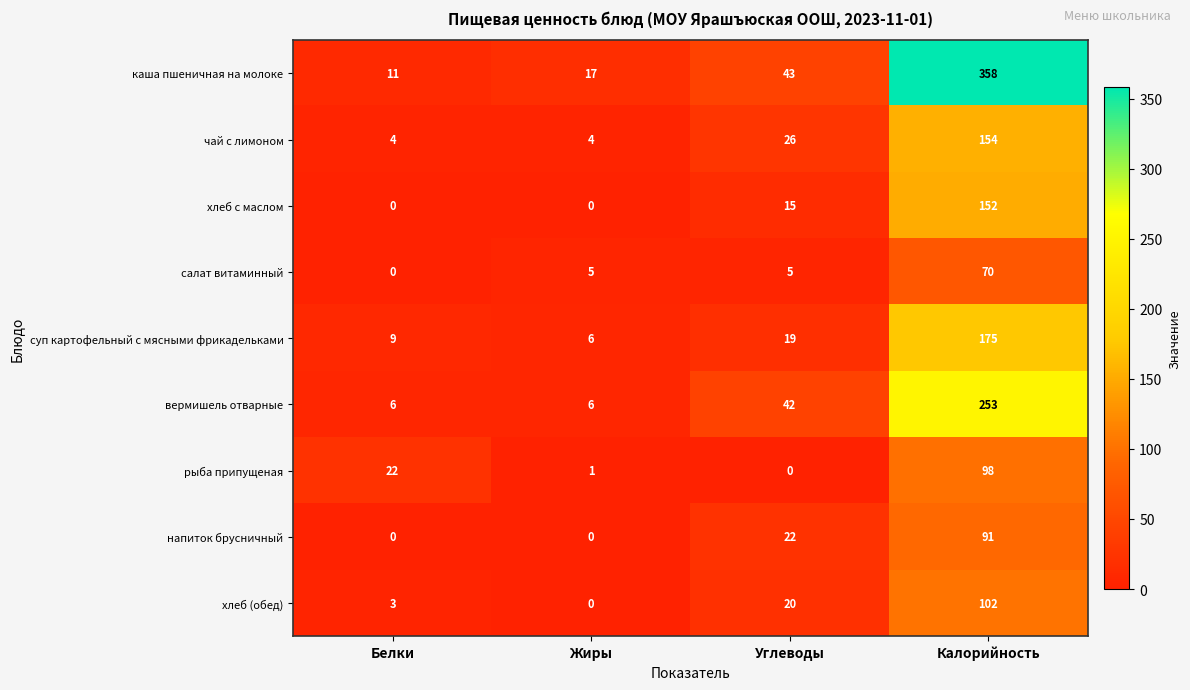

How many чай с лимоном values are between 4 and 154?

4